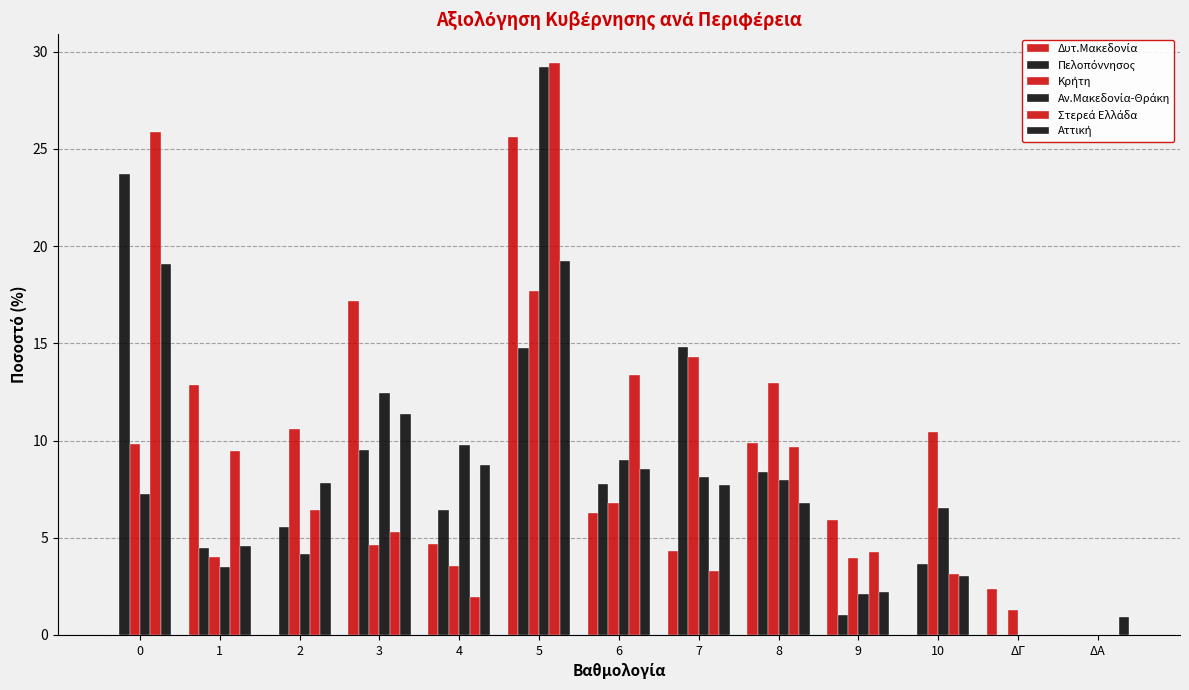

How many categories are shown in the chart?

13